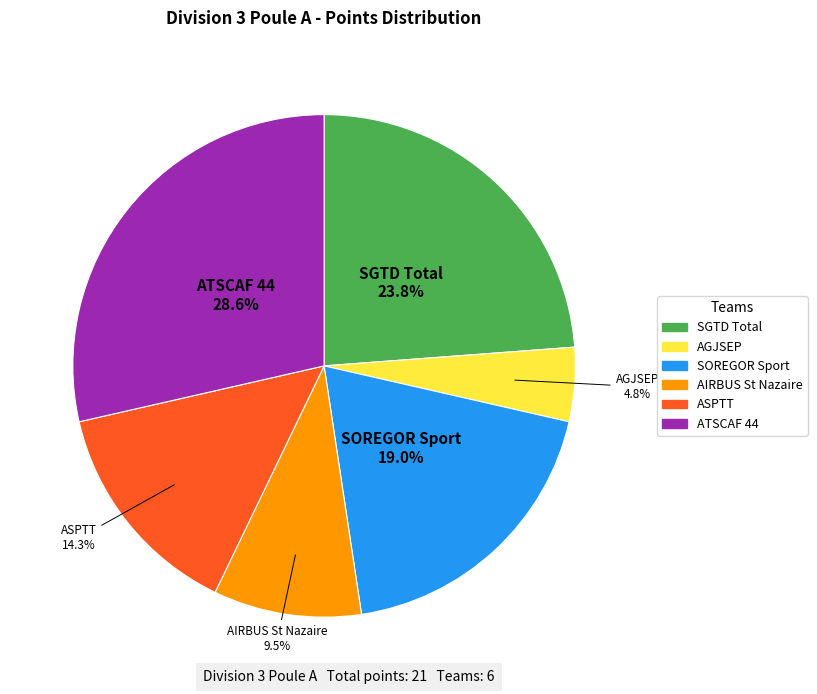

Count the number of slices in the pie.

6